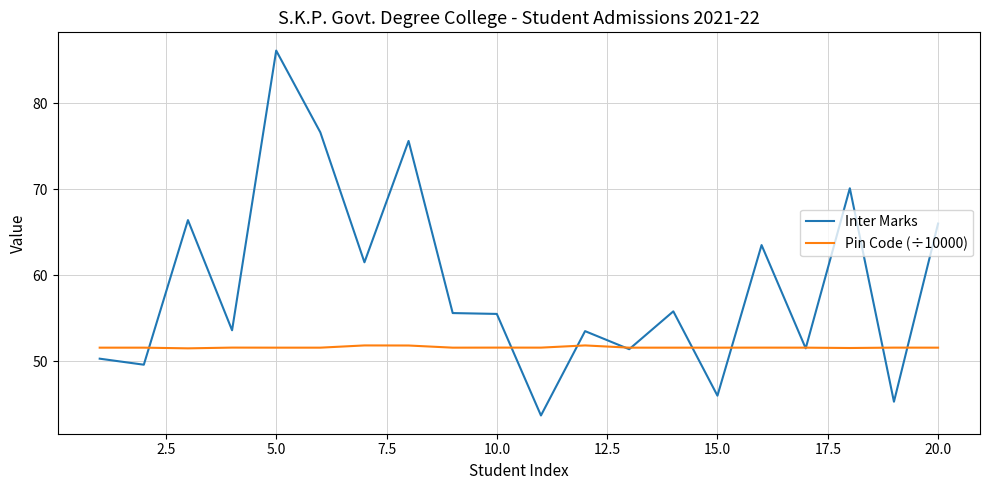

List the series in order of their overall mean, highest first.

Inter Marks, Pin Code (÷10000)